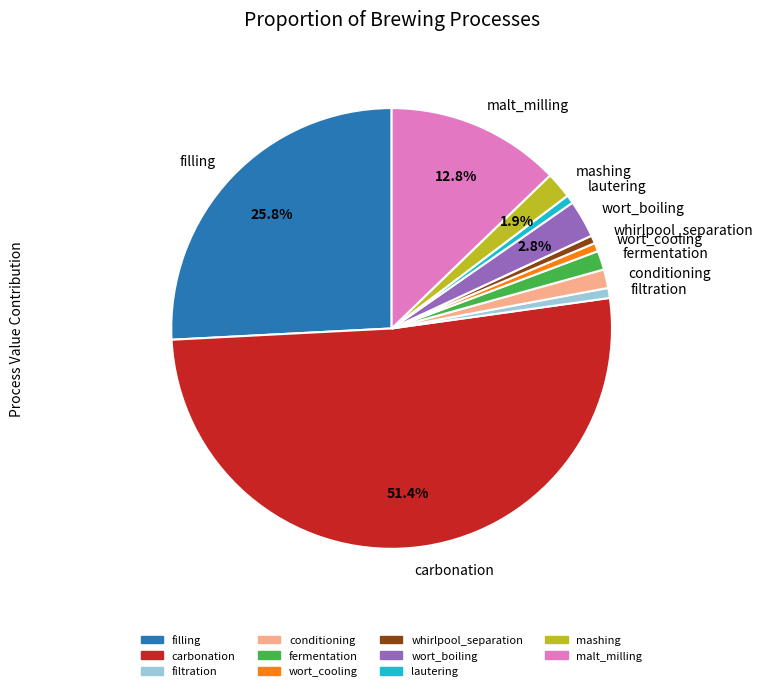

The wort_cooling slice represents 10% of the pie. True or false?

False